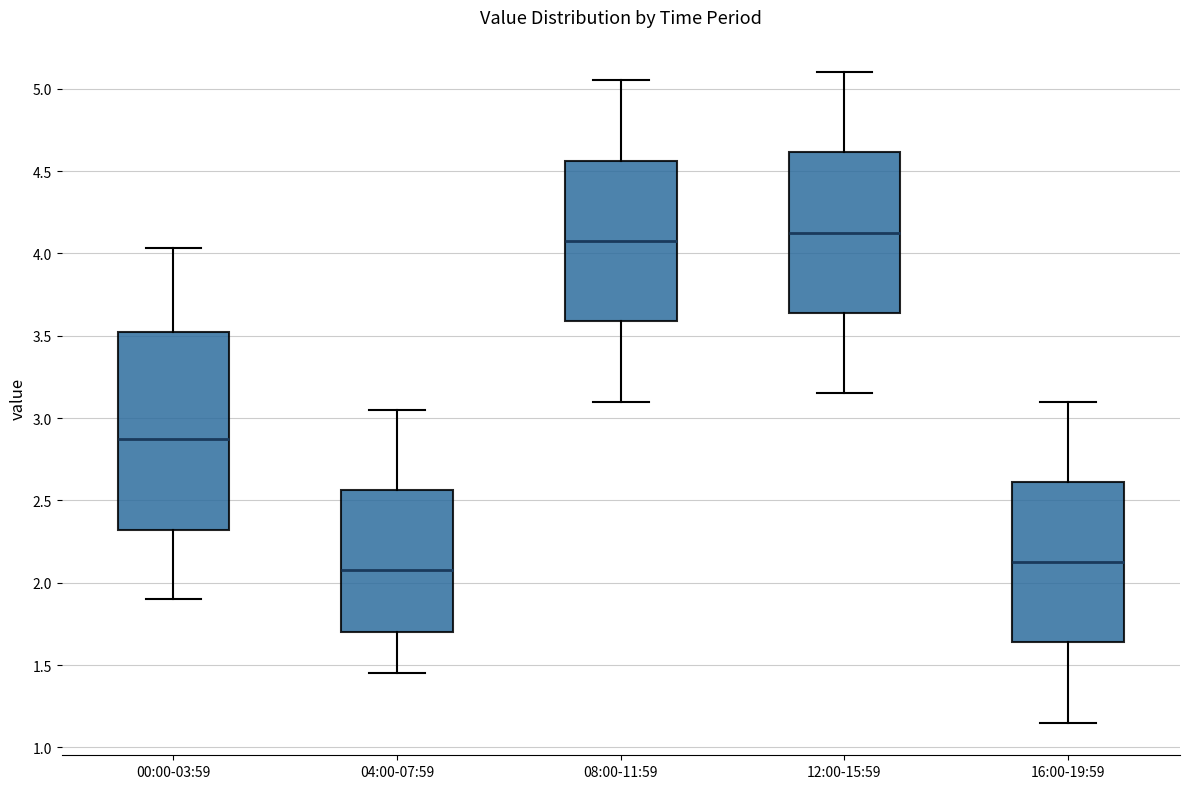

Reading left to right, read every box against the y-axis: the position of its median line, the range the box covers, and the ends of its whiskers. The values are not printed on the chart, so give them approximately, as read against the axis.

00:00-03:59: median 2.90, box 2.30 to 3.50, whiskers 1.90 to 4.05
04:00-07:59: median 2.10, box 1.70 to 2.55, whiskers 1.45 to 3.05
08:00-11:59: median 4.10, box 3.60 to 4.55, whiskers 3.10 to 5.05
12:00-15:59: median 4.15, box 3.65 to 4.60, whiskers 3.15 to 5.10
16:00-19:59: median 2.15, box 1.65 to 2.60, whiskers 1.15 to 3.10